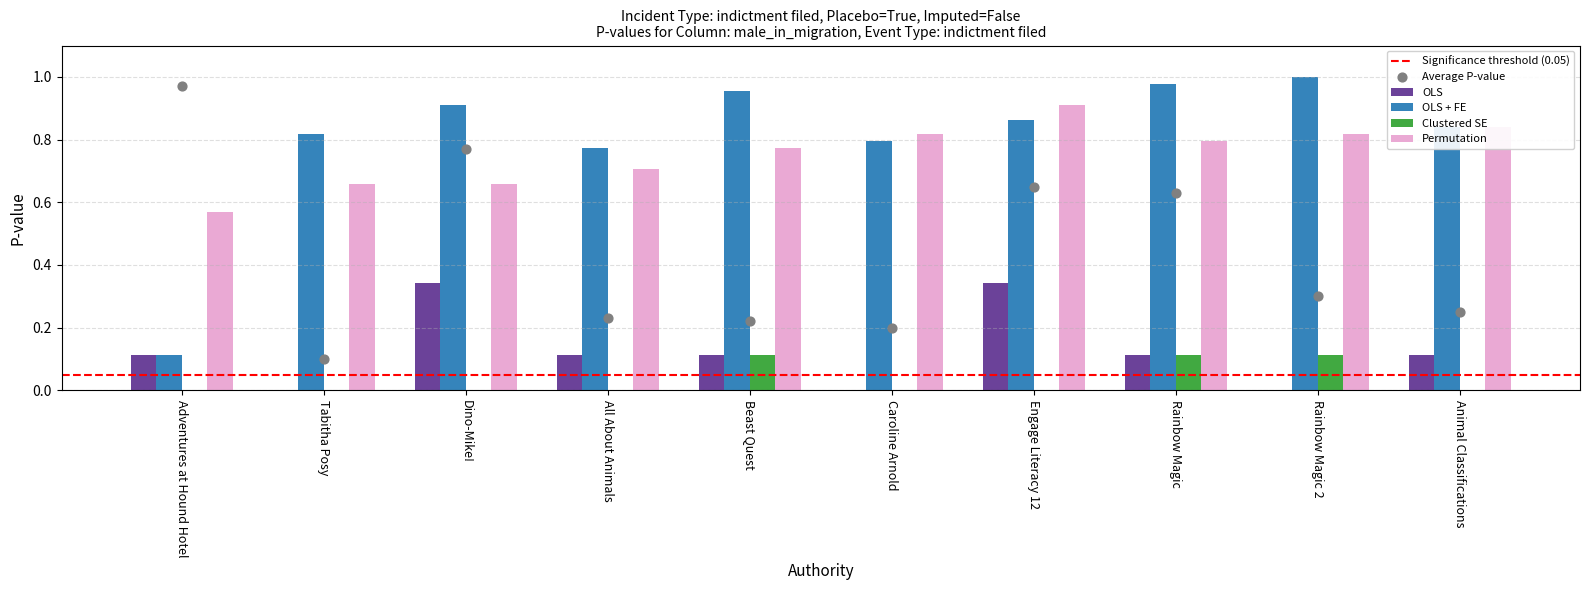

Which series reaches the maximum Y coordinate?

OLS + FE